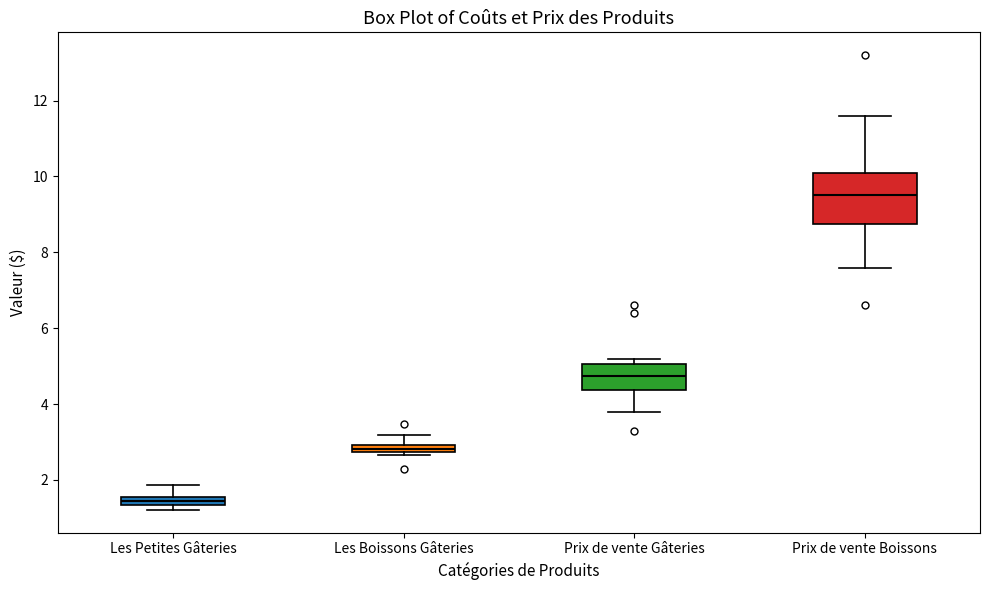

Which box is the tallest, from its lower edge to its upper edge?

Prix de vente Boissons